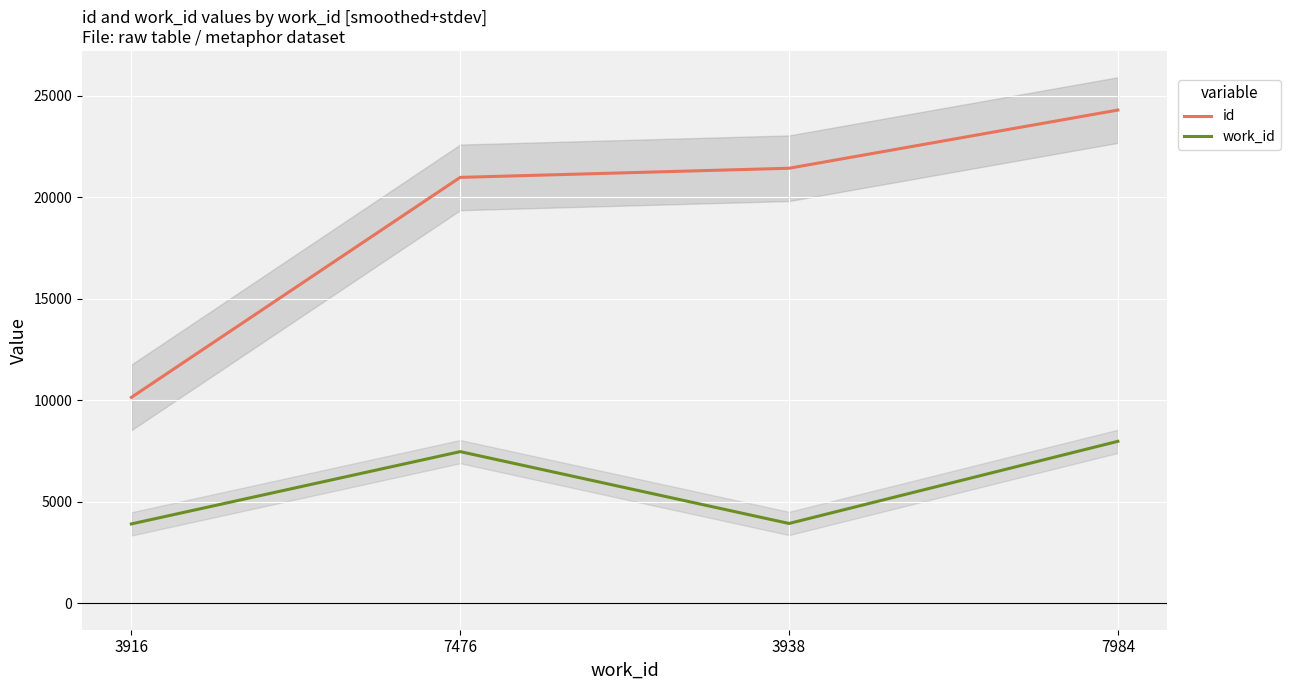

Rank the categories by id value from lowest to highest.

3916, 7476, 3938, 7984